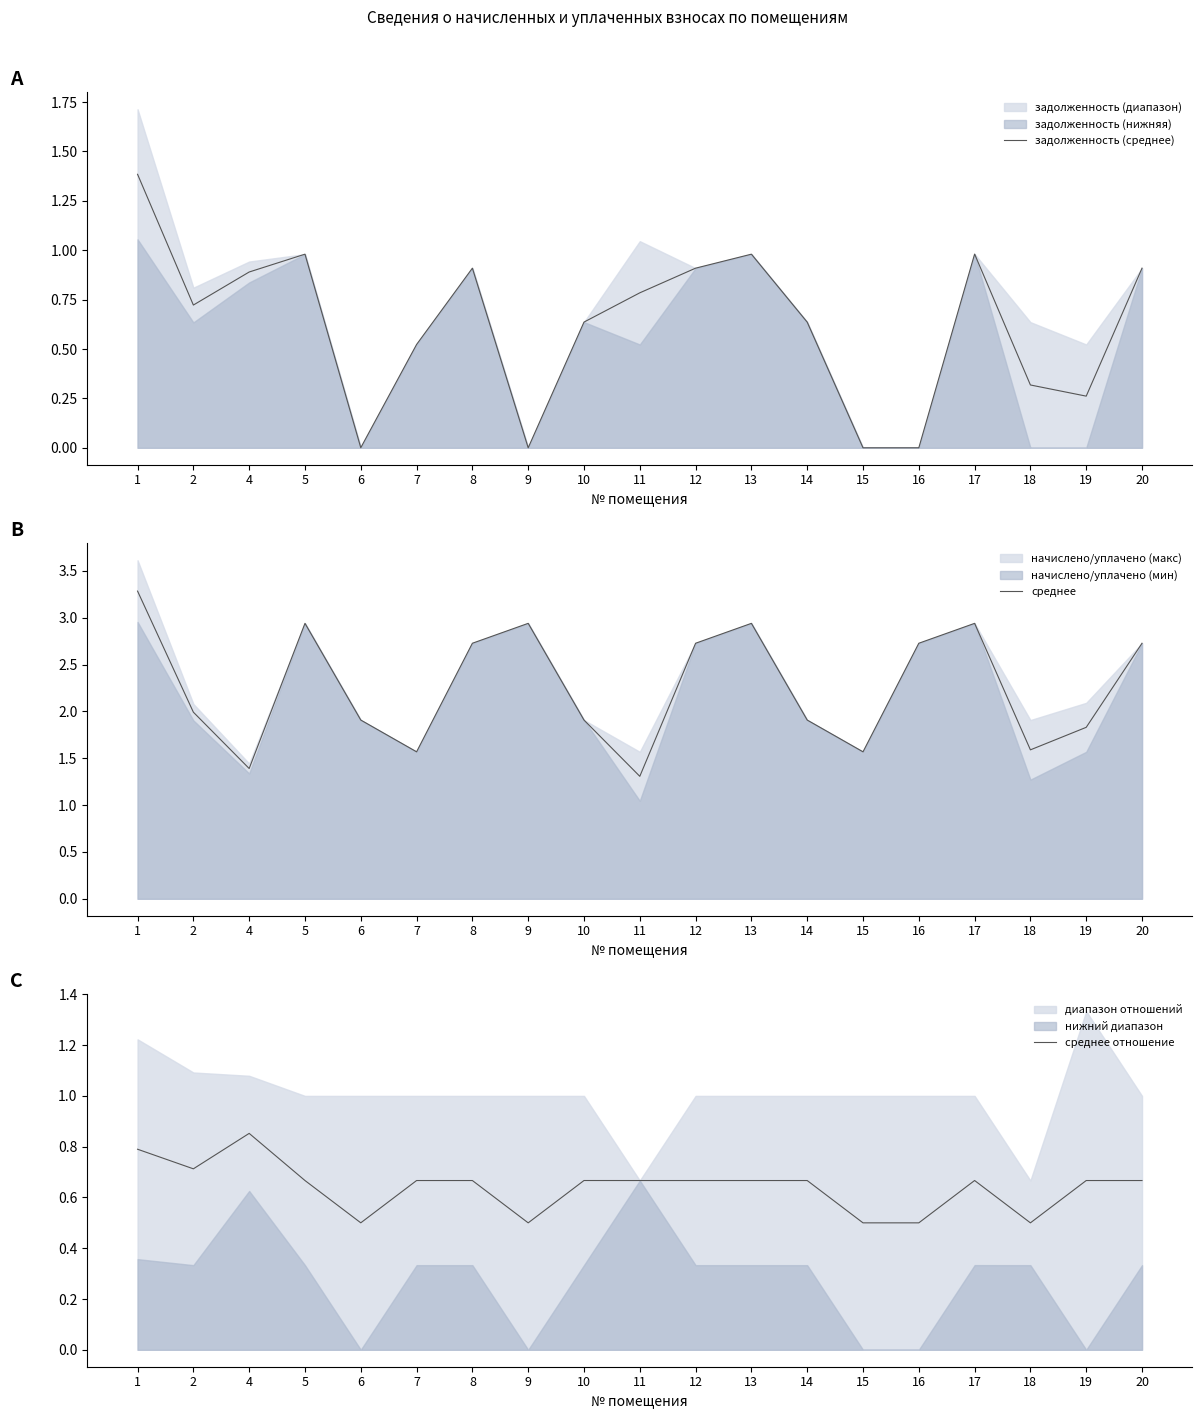

True or false: среднее отношение has more than 0 interior local peaks.

True